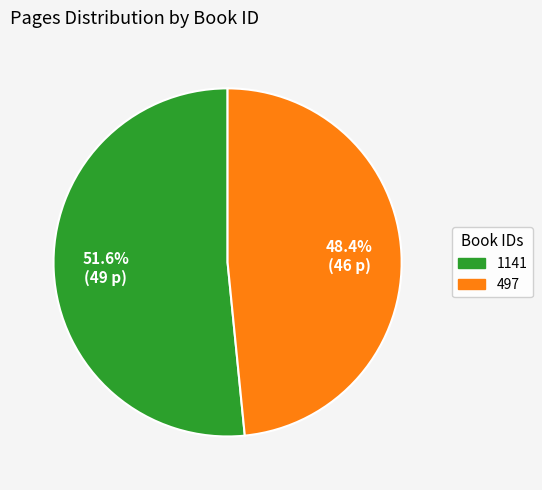

What is the ratio of the value at 1141 to the value at 497?

1.1